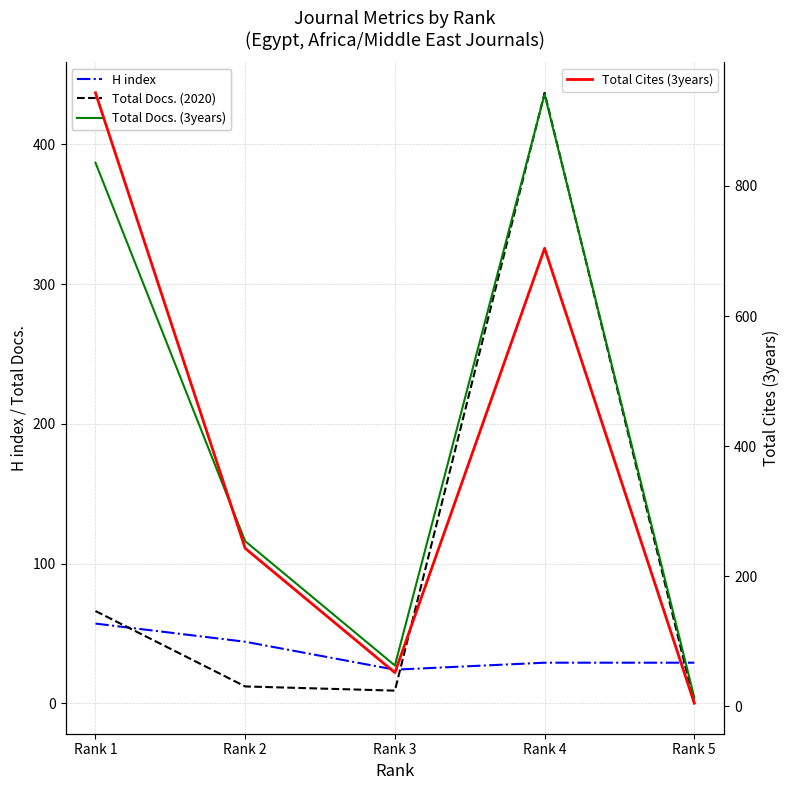

Read the H index value at Rank 5, to the nearest 5.

30